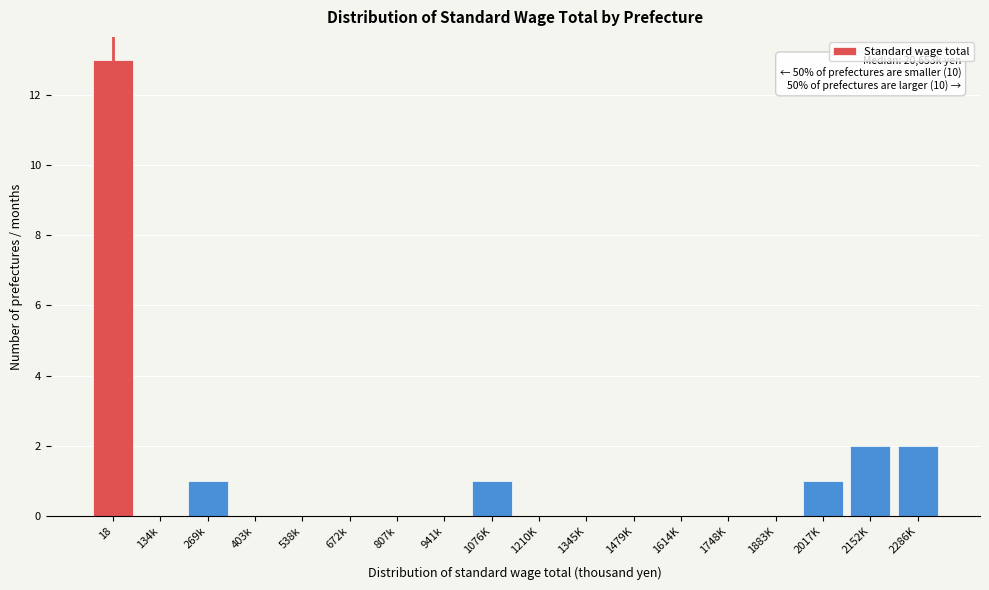

Reading right to left, extract all data points from this chart.

2286K=2	2152K=2	2017K=1	1883K=0	1748K=0	1614K=0	1479K=0	1345K=0	1210K=0	1076K=1	941k=0	807k=0	672k=0	538k=0	403k=0	269k=1	134k=0	18=13